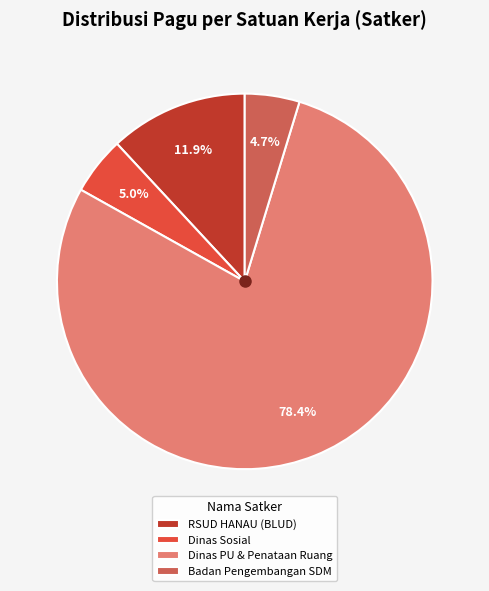

What percentage is the Dinas Sosial slice, to the nearest percent?

5%